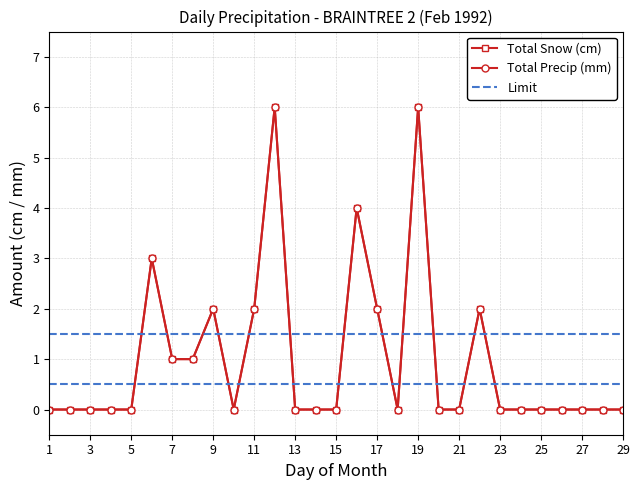

What is the value of the Total Precip (mm) point at the 22nd from the left?

2